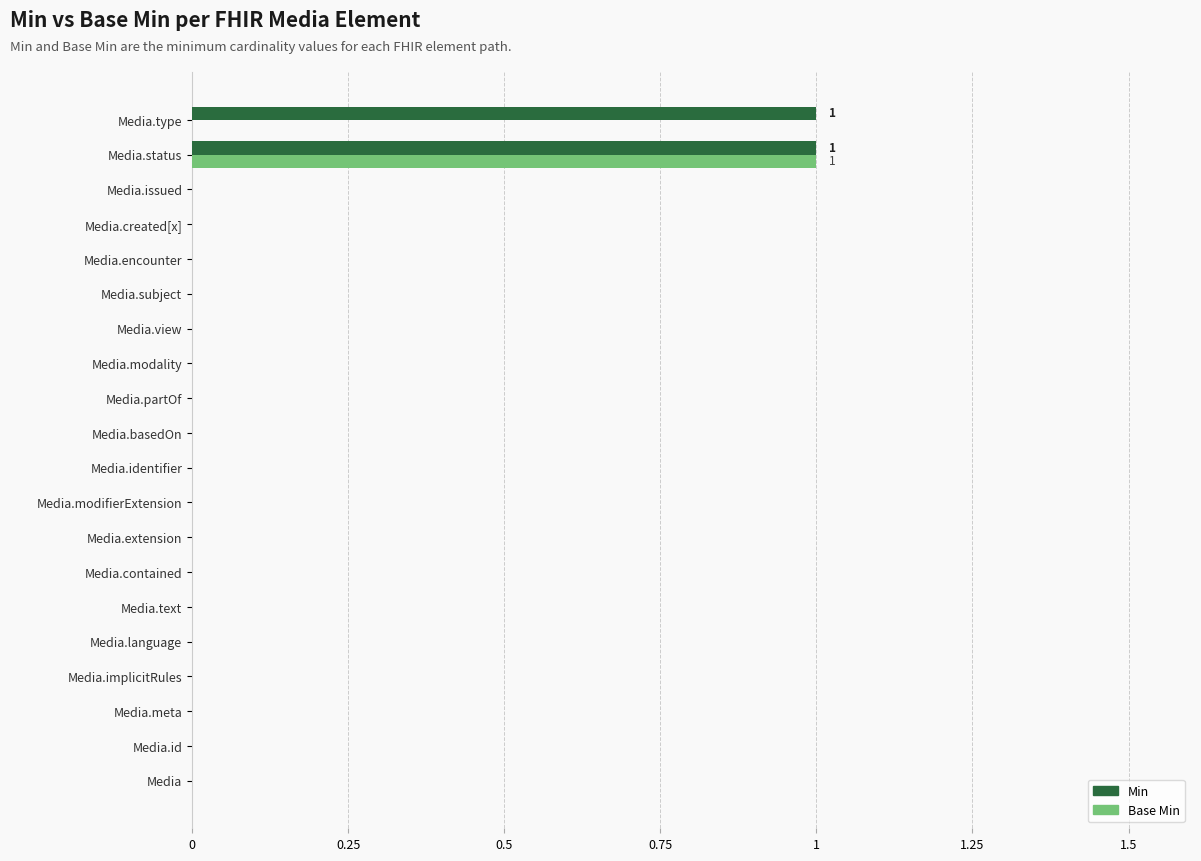

True or false: Min has a value of -1 at Media.modifierExtension.

False